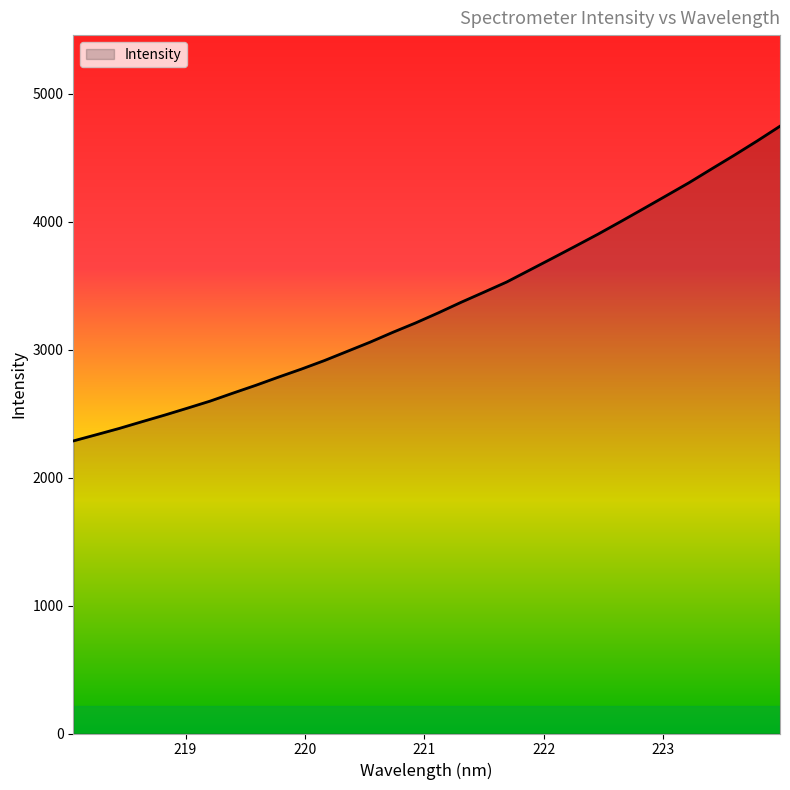

What is the greatest value displayed?

4746.4